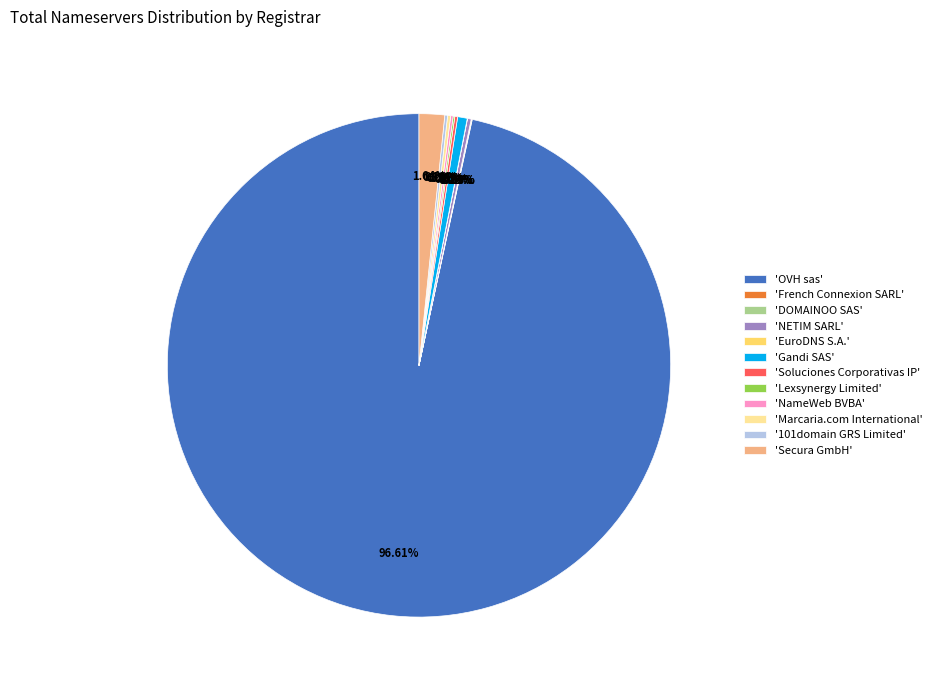

Which slice is the largest?

'OVH sas'